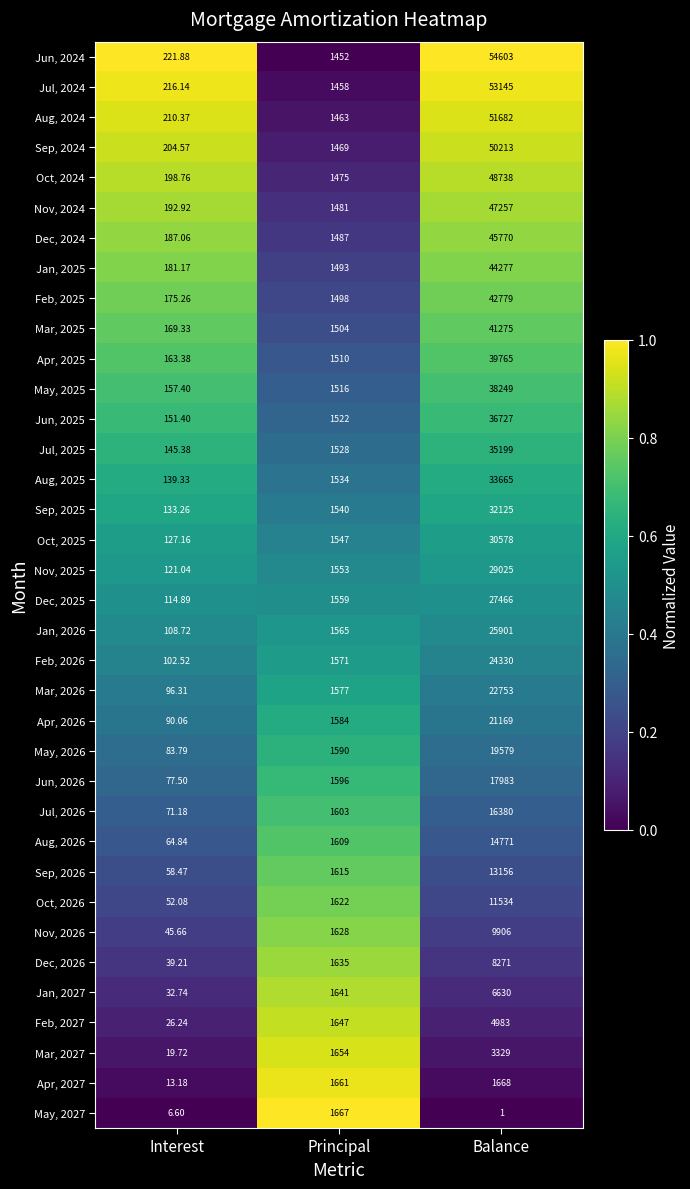

Is the value of Feb, 2025 at Interest greater than the value of Dec, 2024 at Balance?

No